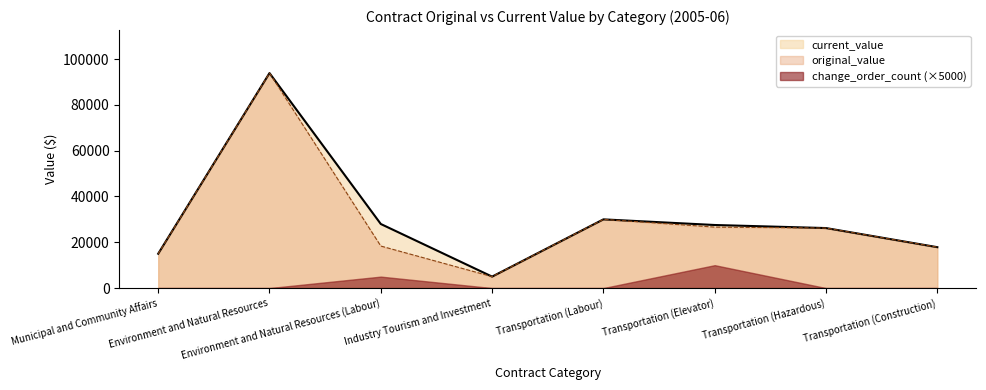

How many lines are shown in the chart?

3